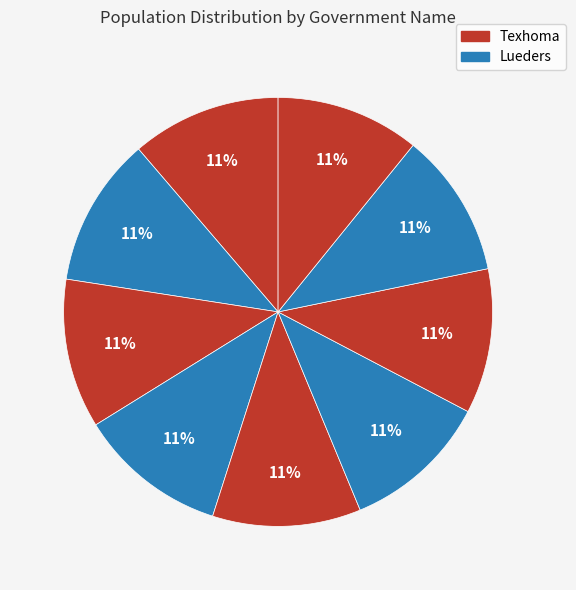

To the nearest percent, what is the average slice percentage?

11%